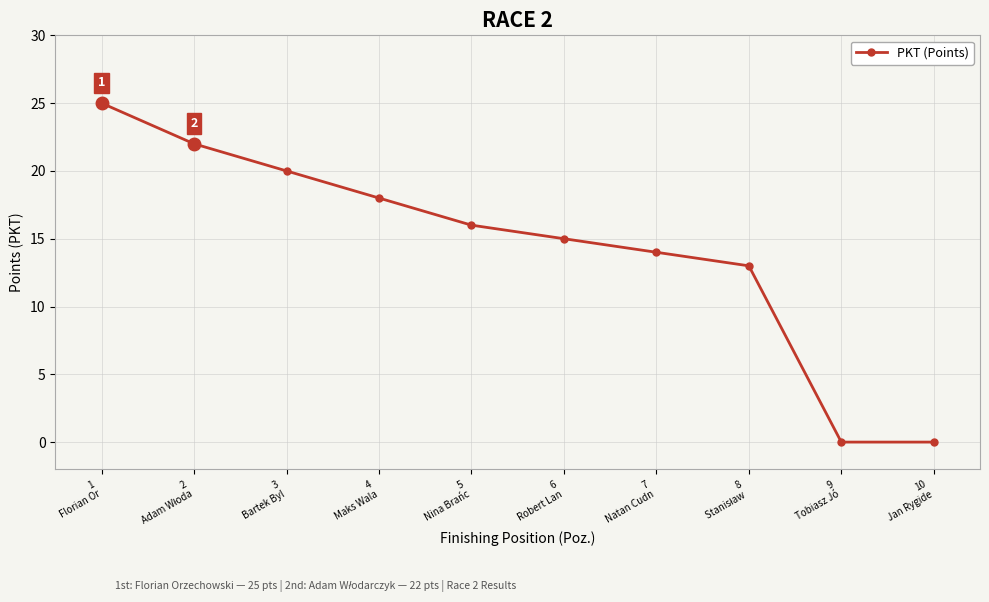

What is the greatest value displayed?

25